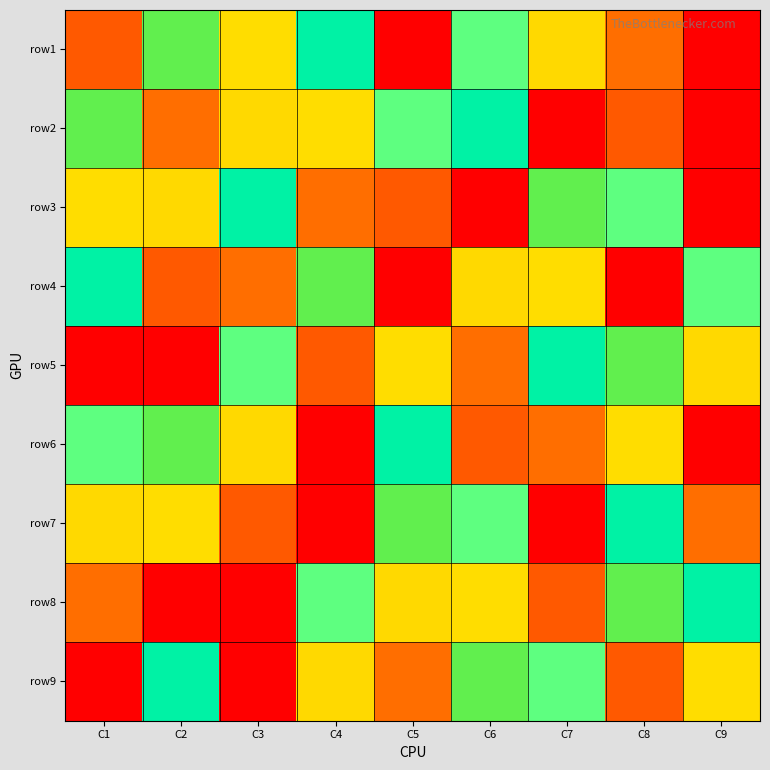

Reading right to left, list all the values displayed in this chart.

row1: C9=9	C8=8	C7=3	C6=4	C5=1	C4=5	C3=7	C2=6	C1=2
row2: C9=9	C8=2	C7=1	C6=5	C5=4	C4=7	C3=3	C2=8	C1=6
row3: C9=1	C8=4	C7=6	C6=9	C5=2	C4=8	C3=5	C2=3	C1=7
row4: C9=4	C8=9	C7=7	C6=3	C5=1	C4=6	C3=8	C2=2	C1=5
row5: C9=3	C8=6	C7=5	C6=8	C5=7	C4=2	C3=4	C2=9	C1=1
row6: C9=9	C8=7	C7=8	C6=2	C5=5	C4=1	C3=3	C2=6	C1=4
row7: C9=8	C8=5	C7=1	C6=4	C5=6	C4=9	C3=2	C2=7	C1=3
row8: C9=5	C8=6	C7=2	C6=7	C5=3	C4=4	C3=9	C2=1	C1=8
row9: C9=7	C8=2	C7=4	C6=6	C5=8	C4=3	C3=1	C2=5	C1=9